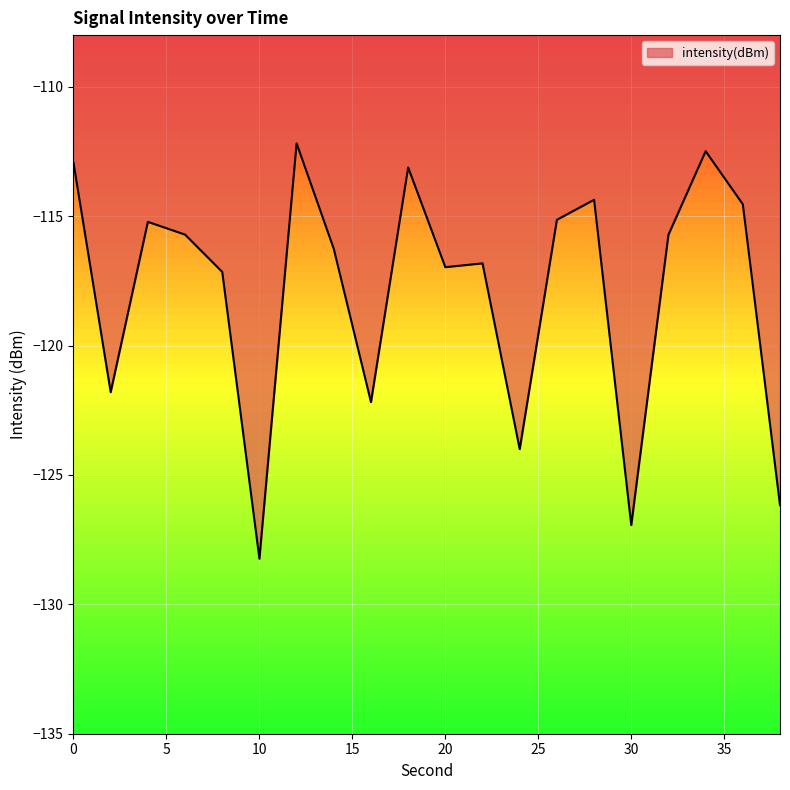

What is the difference between the maximum and minimum values?

16.1